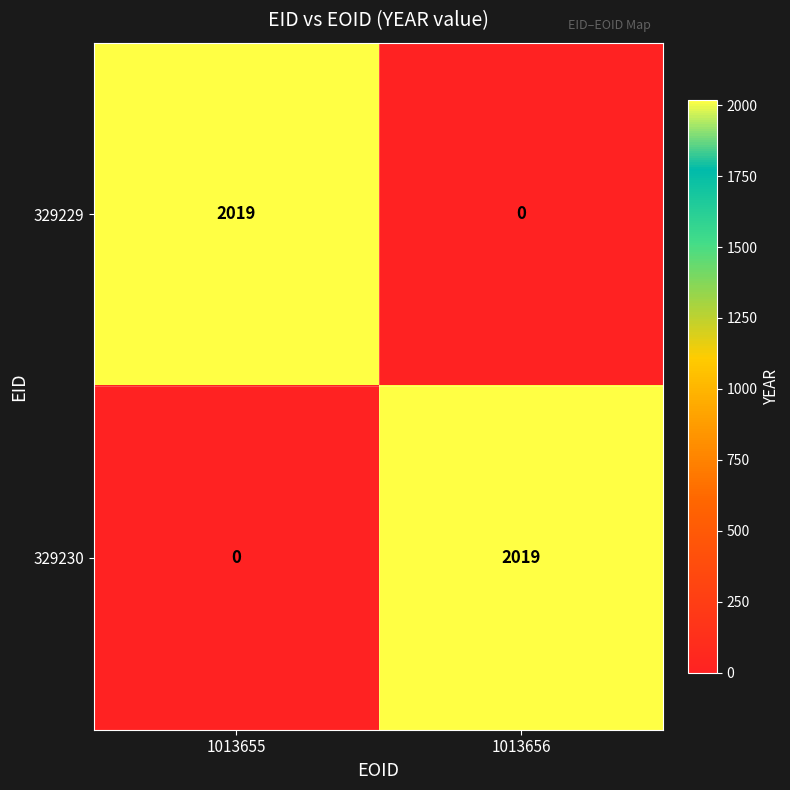

Reading left to right, what are all the values shown in this chart?

329229: 2019	0
329230: 0	2019